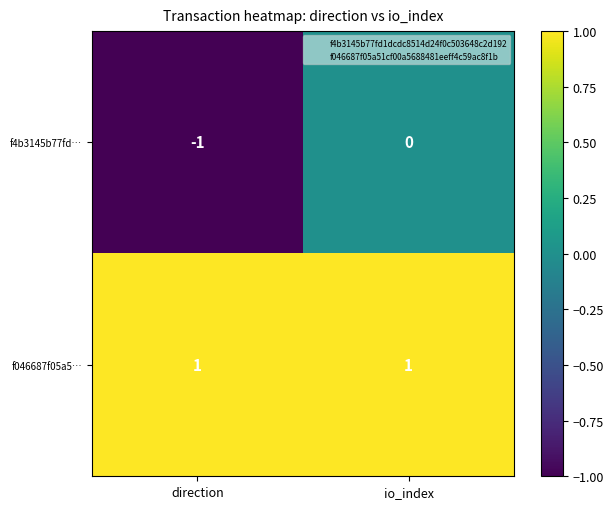

Is it true that f4b3145b77fd… equals 0 at io_index?

True